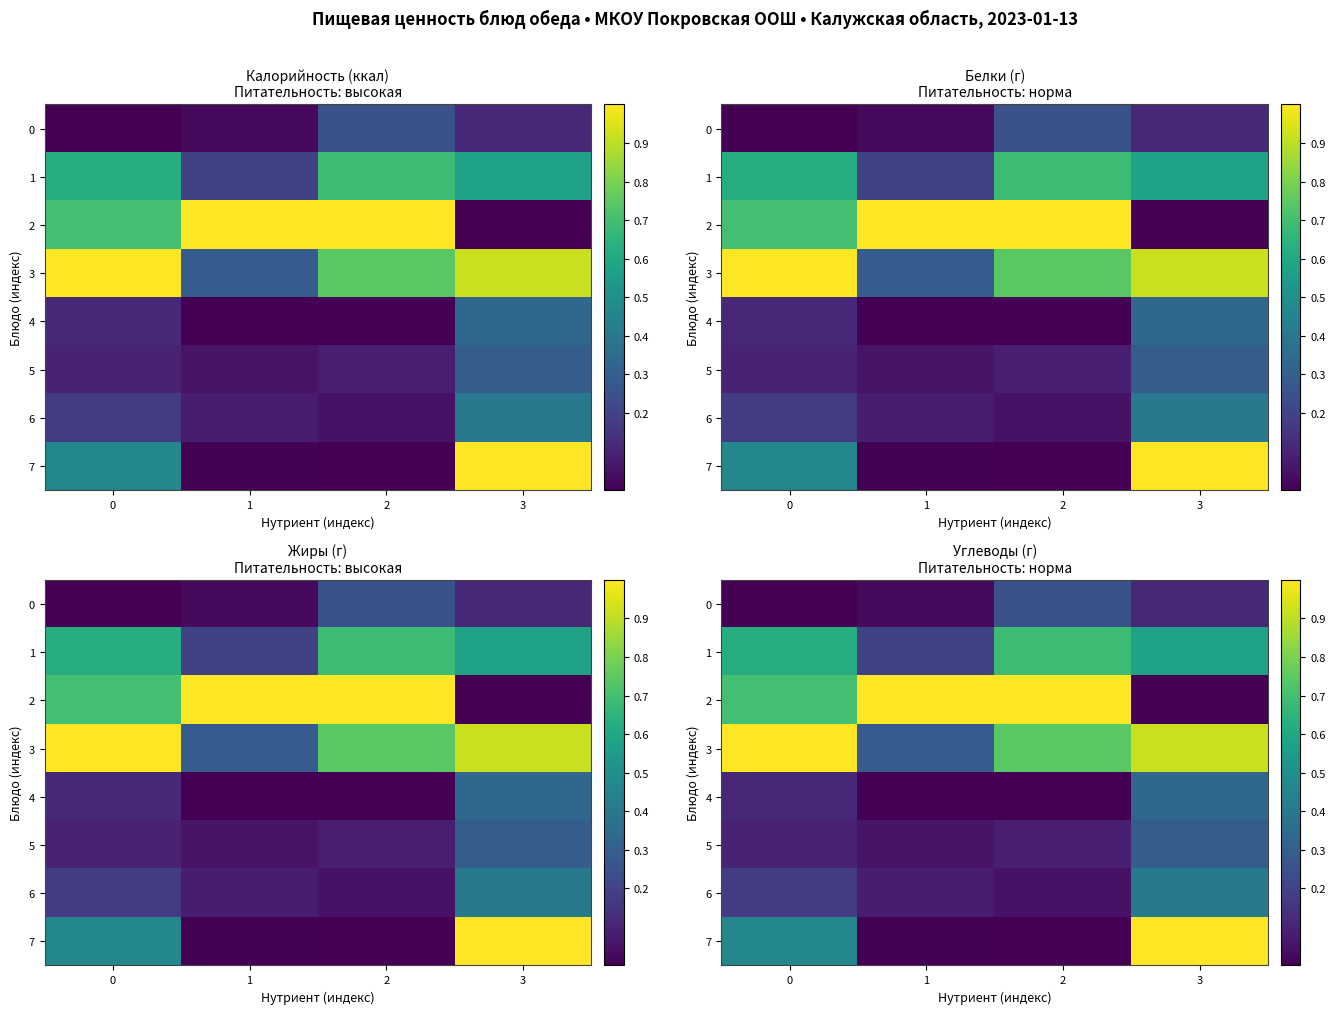

What is the difference between the second highest and minimum values in the 0 series?

0.1